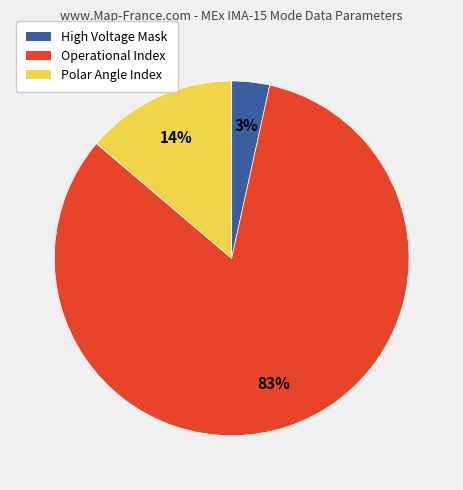

To the nearest percent, what is the average slice percentage?

33%